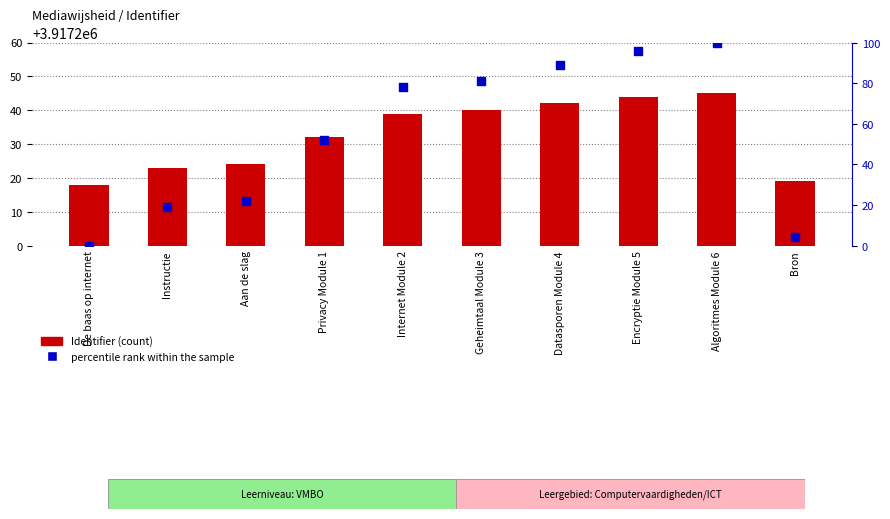

Which series reaches the minimum Y coordinate?

percentile rank within the sample